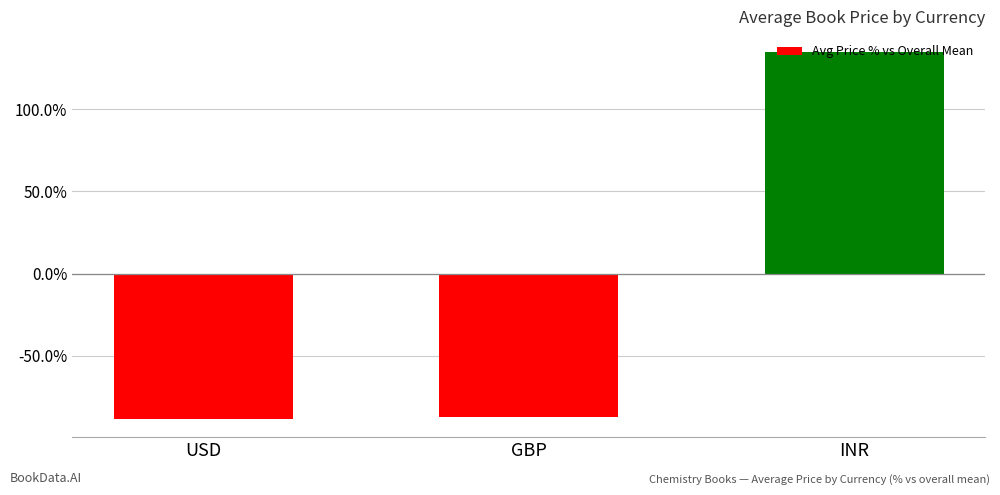

What is the smallest value displayed?

-88.4